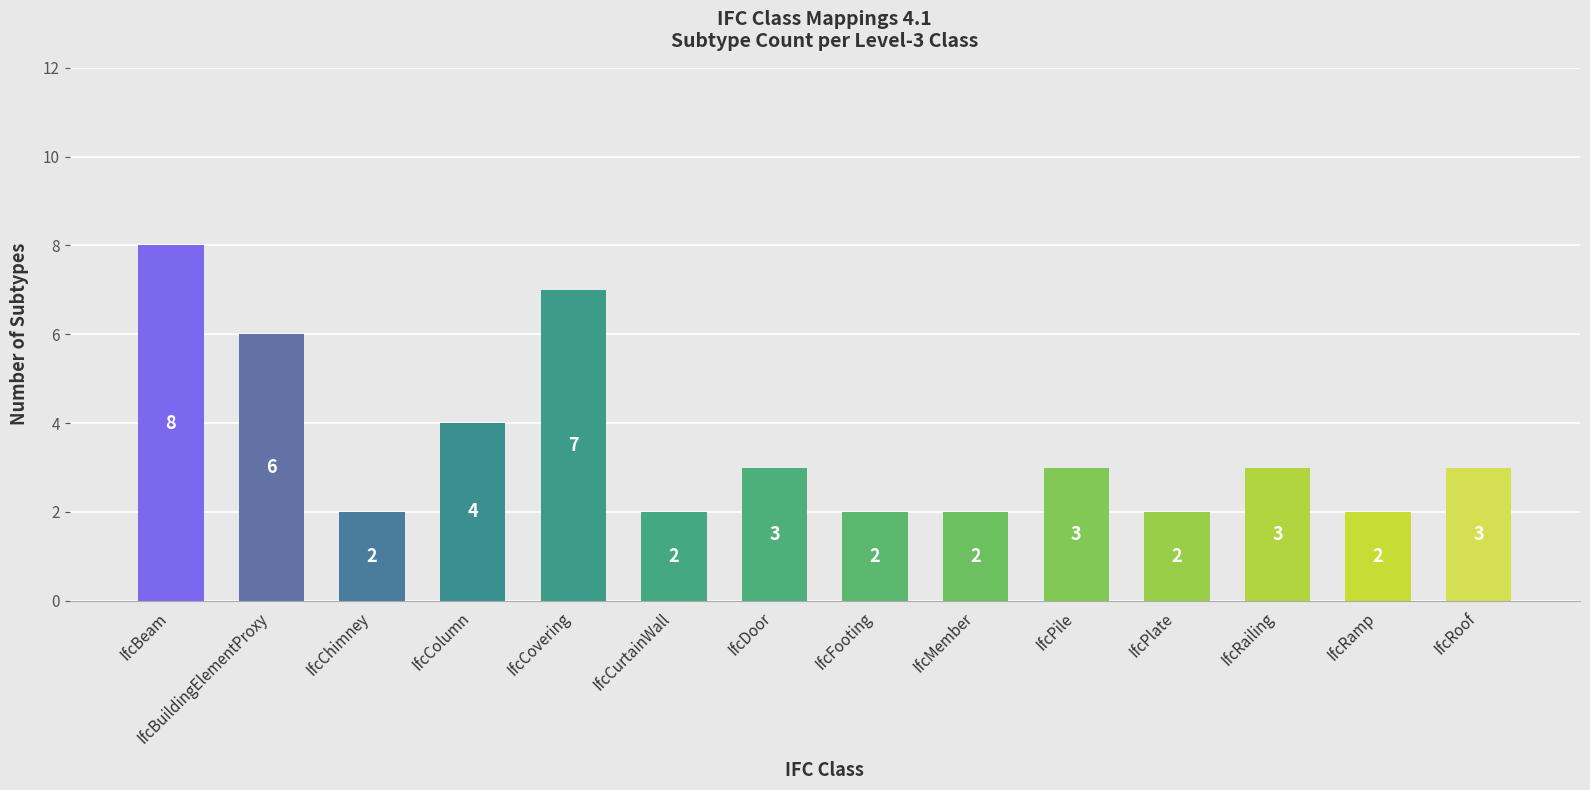

The chart shows a value of 3 at IfcBuildingElementProxy. True or false?

False